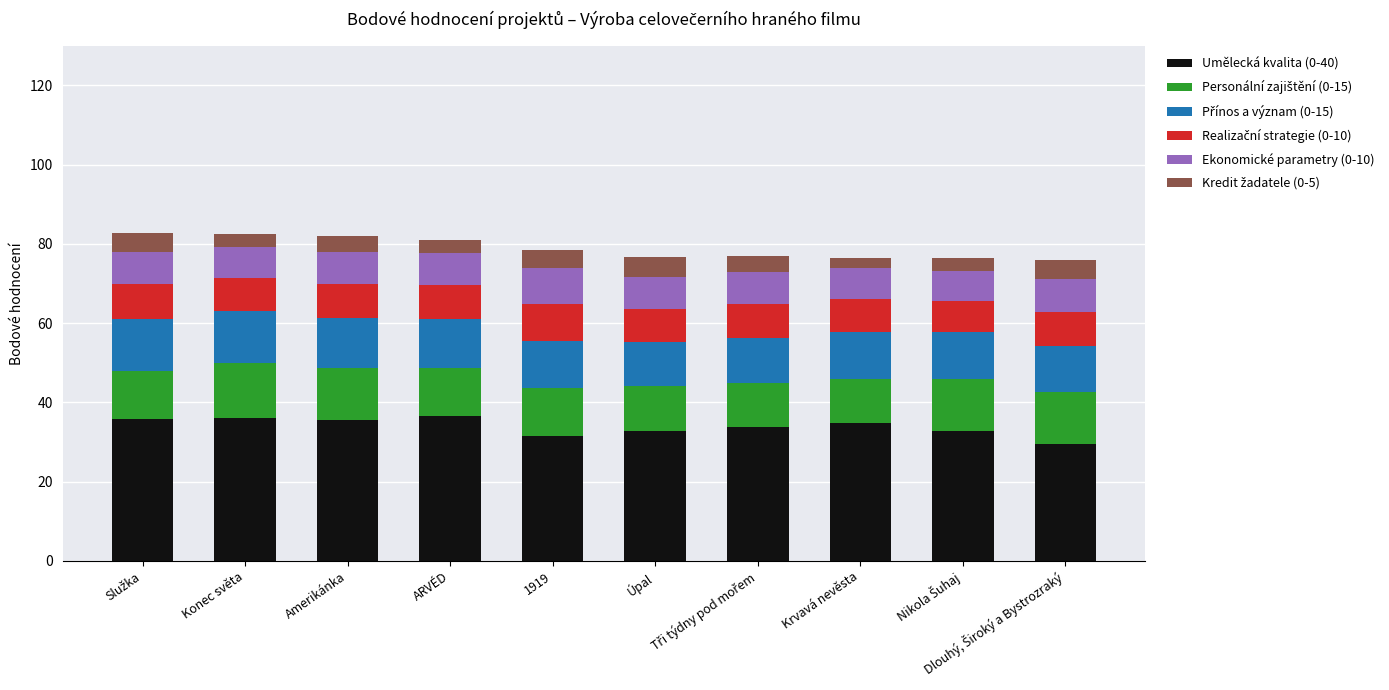

What is the average value of the Umělecká kvalita (0-40) series?

33.9